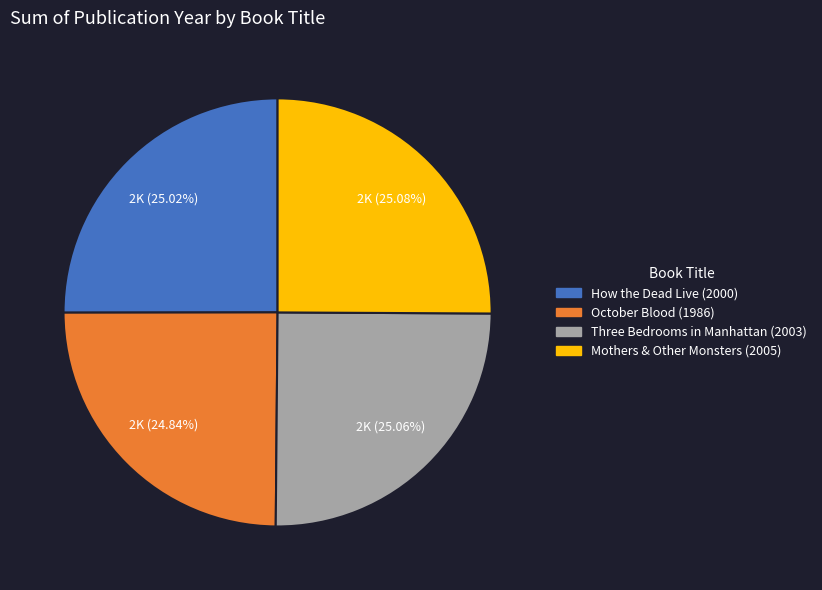

Is How the Dead Live (2000) the majority of the pie?

No